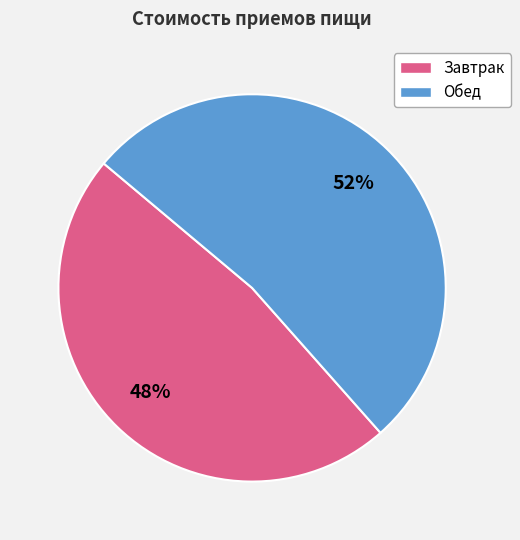

Rank the categories by value from highest to lowest.

Обед, Завтрак